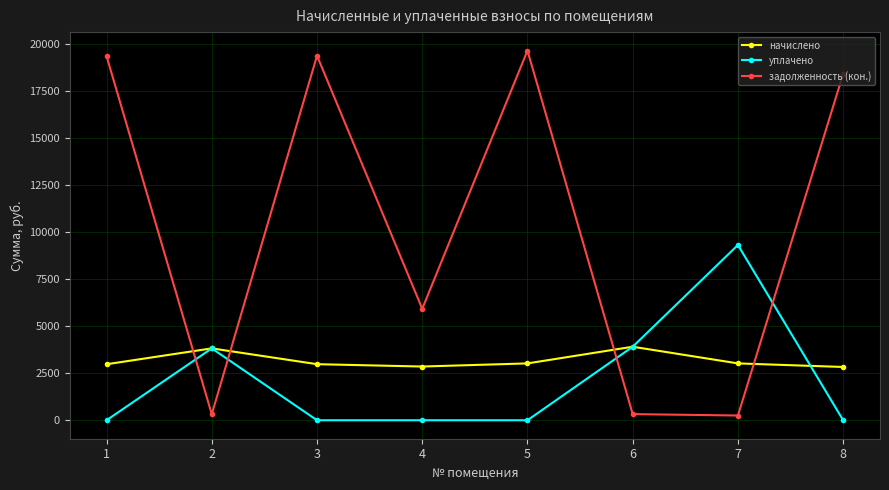

How many lines are shown in the chart?

3